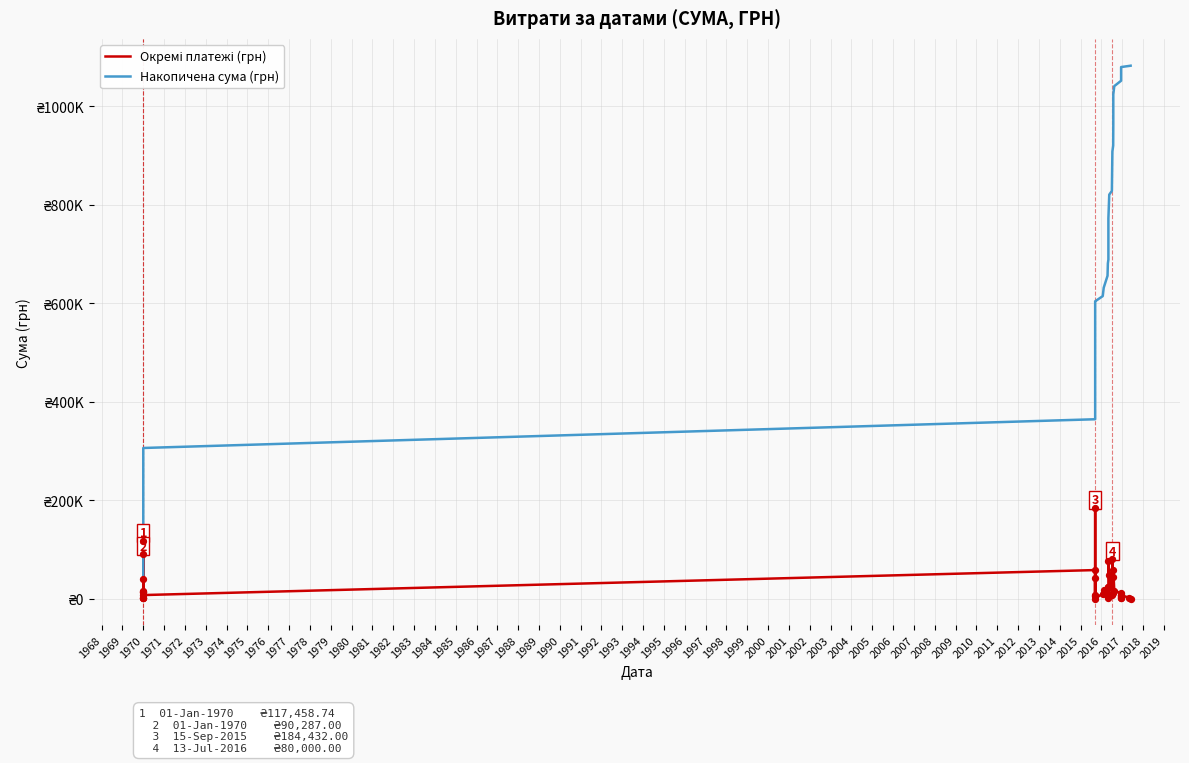

Which series has the largest total across all categories?

Накопичена сума (грн)